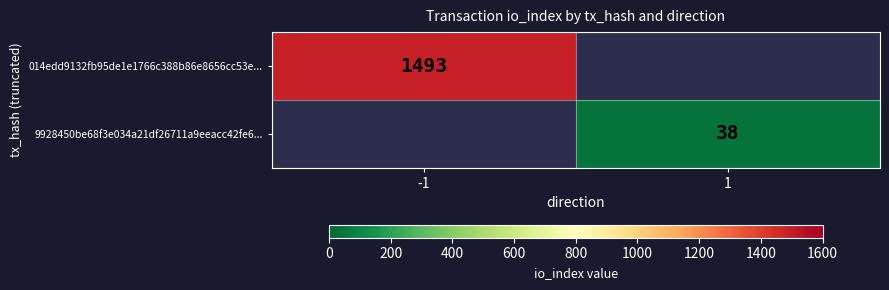

Which category has the highest value across all series?

-1